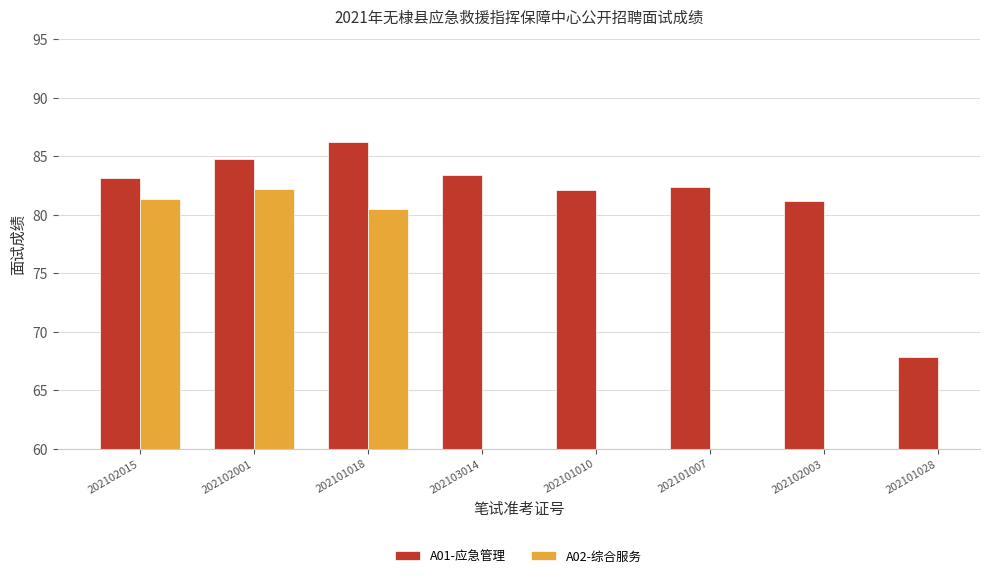

At which category does the chart reach its minimum across all series?

202101028